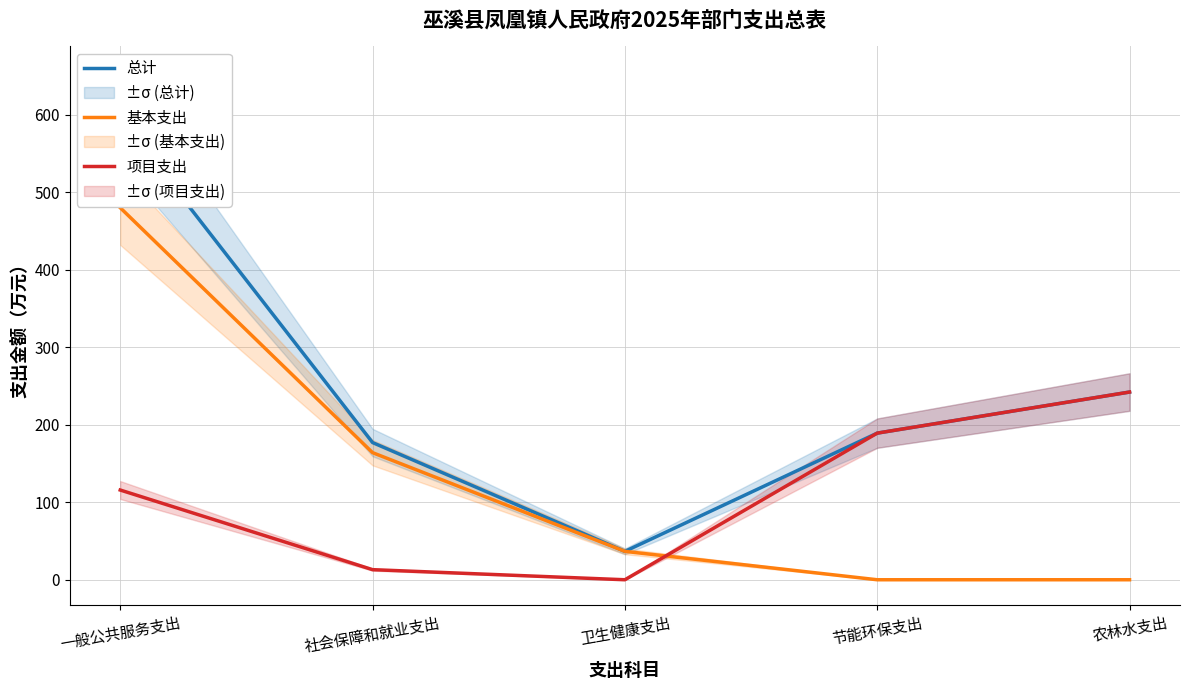

Reading right to left, list all the values displayed in this chart.

总计: 农林水支出=242.1	节能环保支出=189.2	卫生健康支出=36.6	社会保障和就业支出=177.0	一般公共服务支出=595.6
基本支出: 农林水支出=0.0	节能环保支出=0.0	卫生健康支出=36.6	社会保障和就业支出=164.0	一般公共服务支出=479.9
项目支出: 农林水支出=242.1	节能环保支出=189.2	卫生健康支出=0.0	社会保障和就业支出=13.0	一般公共服务支出=115.7